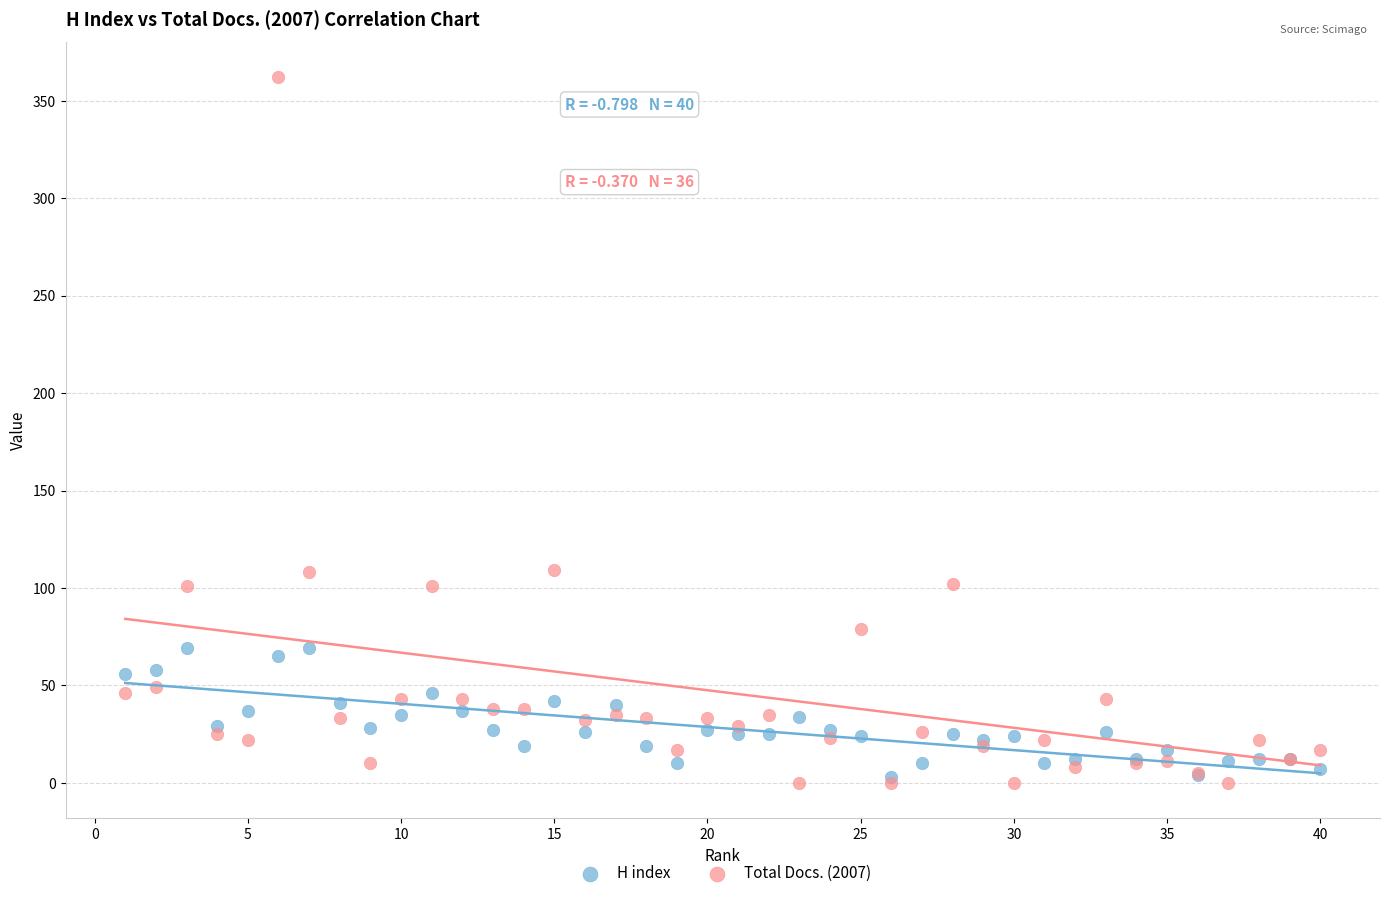

Which series has the widest spread of Y values?

Total Docs. (2007)